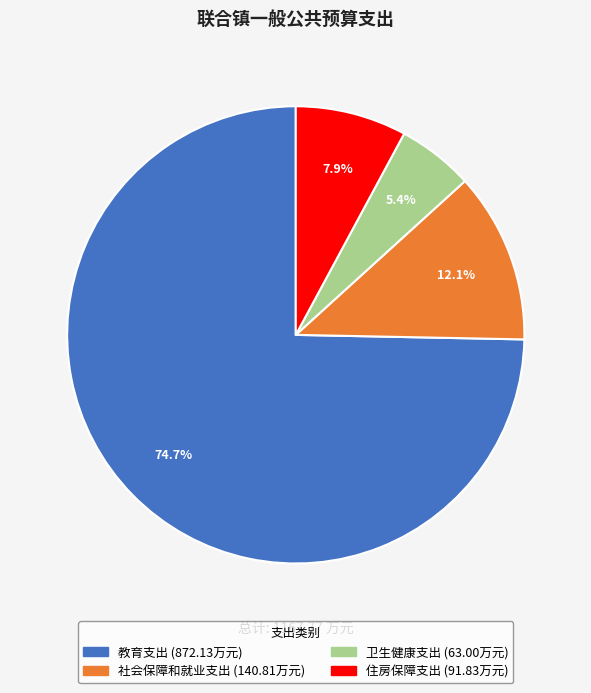

What percentage do 社会保障和就业支出 and 教育支出 together represent?

86.7%